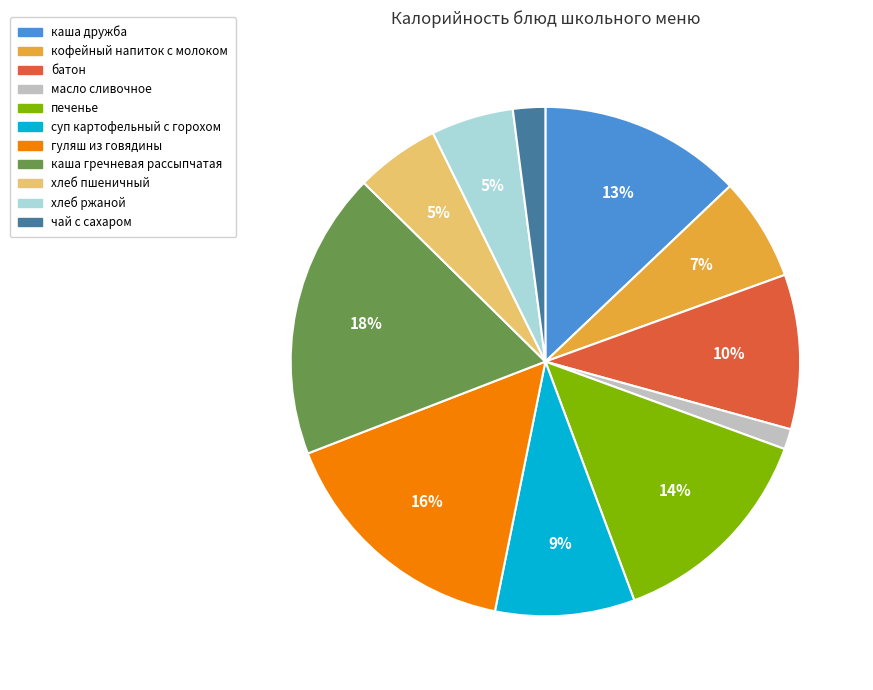

Which slice is the largest?

каша гречневая рассыпчатая